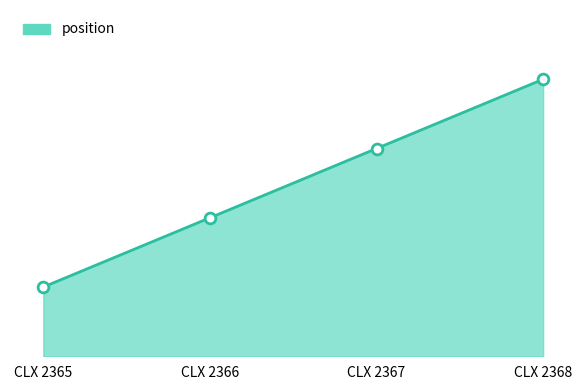

Which has a higher value, CLX 2367 or CLX 2368?

CLX 2368